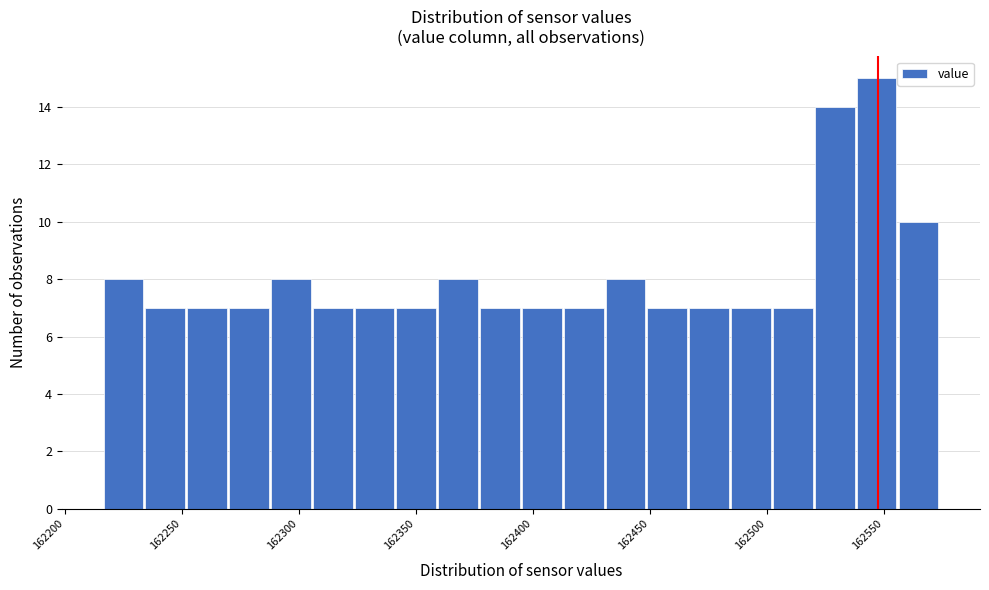

Around what value on the x-axis is the tallest bar? Give the approximate position of its centre, as read against the axis.

162545